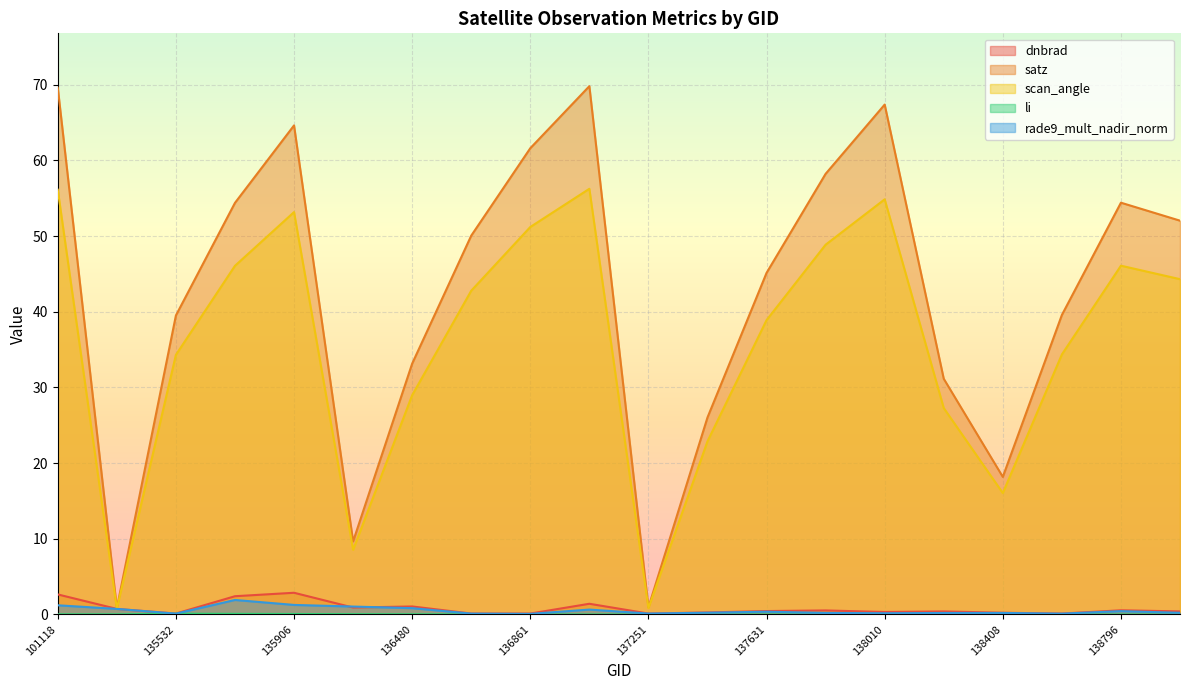

Between 138603 and 138809, which series saw the biggest shift?

satz